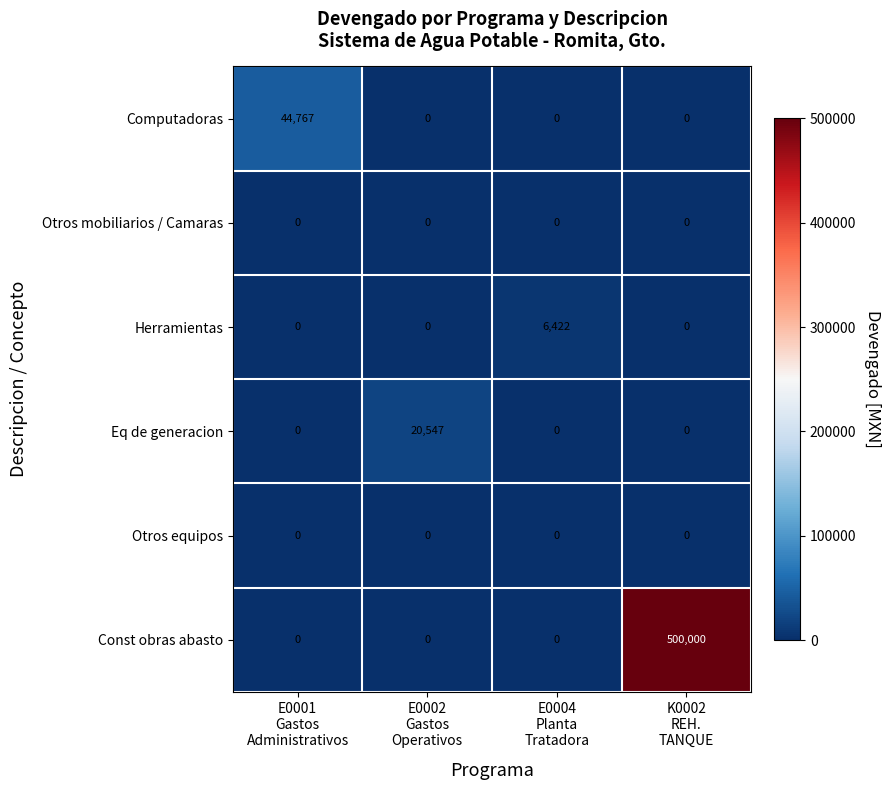

Which series has the largest total across all categories?

Const obras abasto